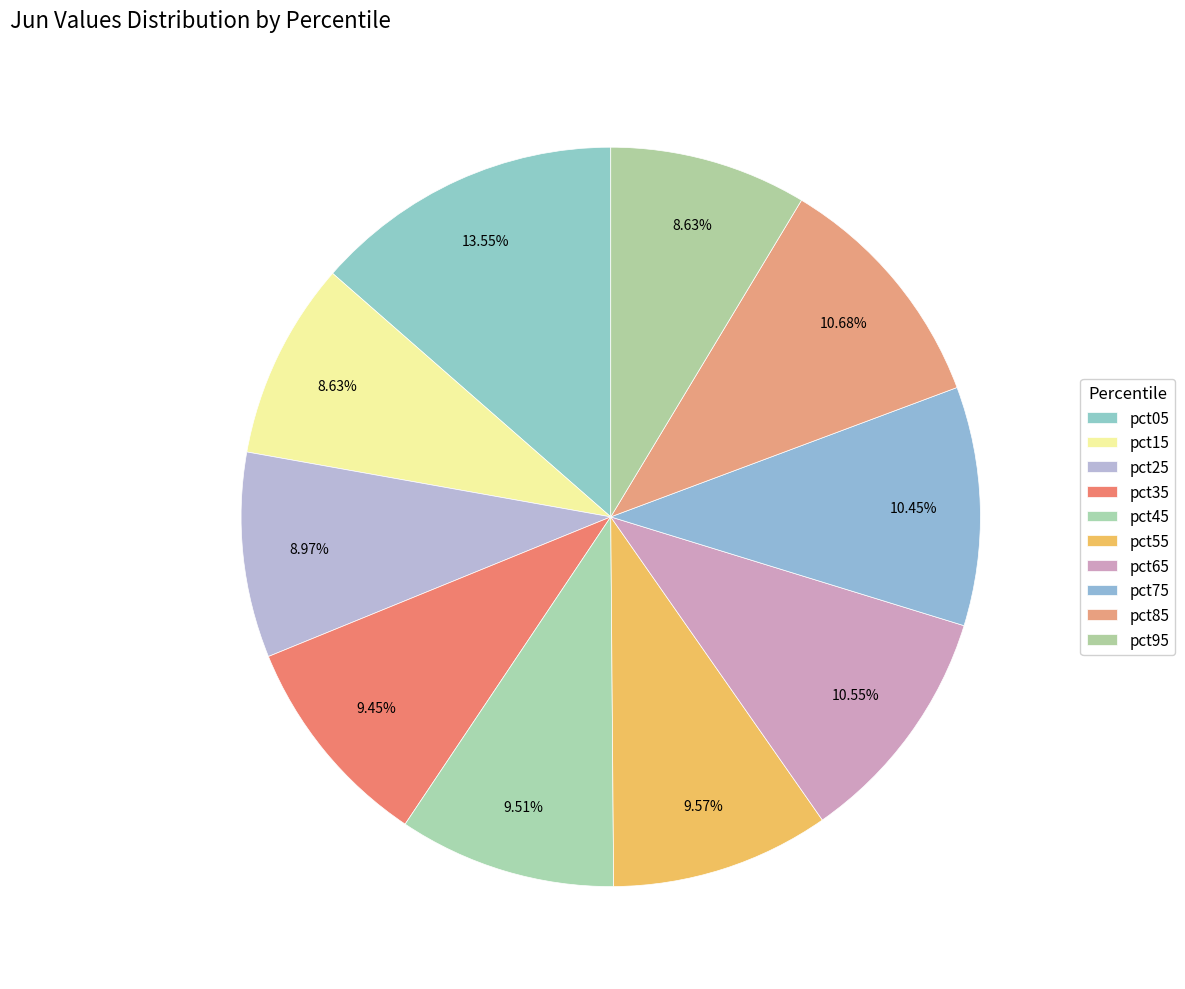

Does pct75 account for over 50% of the chart?

No